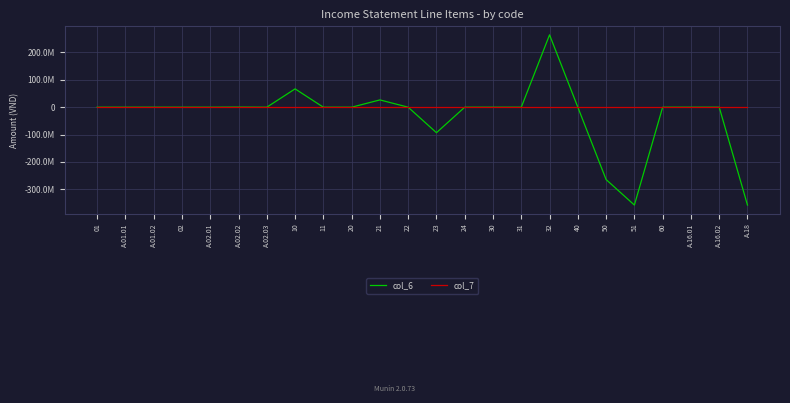

What are all the series names shown in the legend?

col_6, col_7